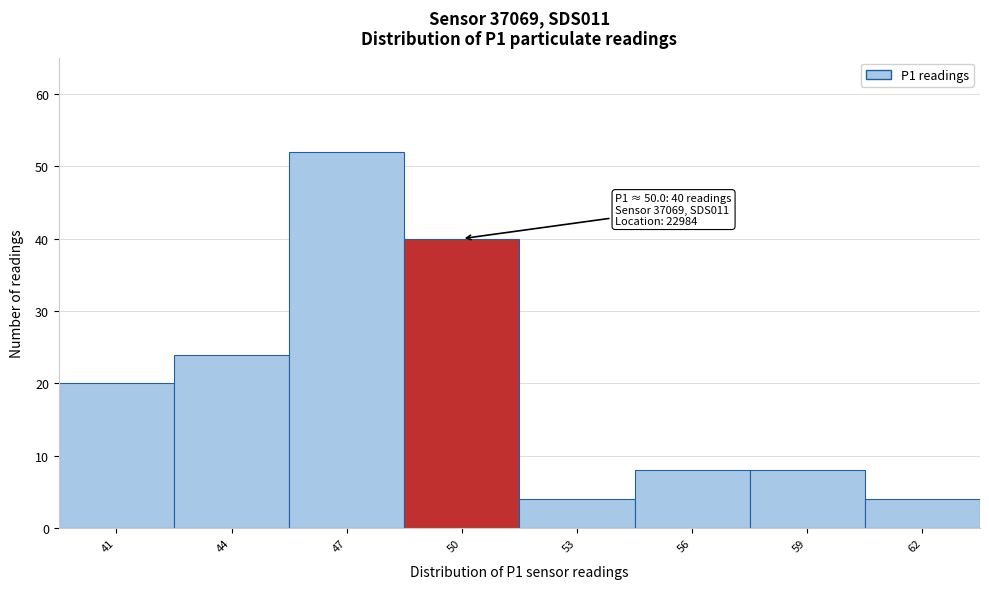

Reading right to left, transcribe all the data shown in this chart.

4	8	8	4	40	52	24	20